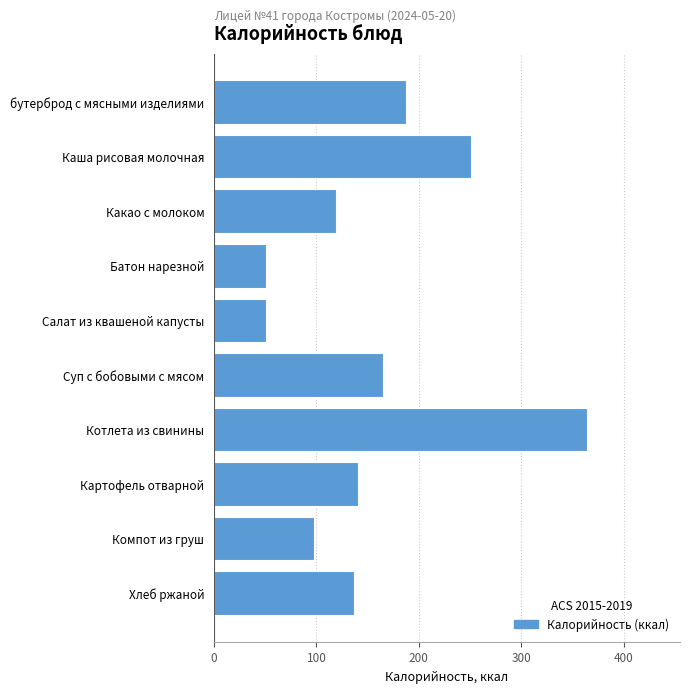

Which label corresponds to the largest value in the chart?

Котлета из свинины